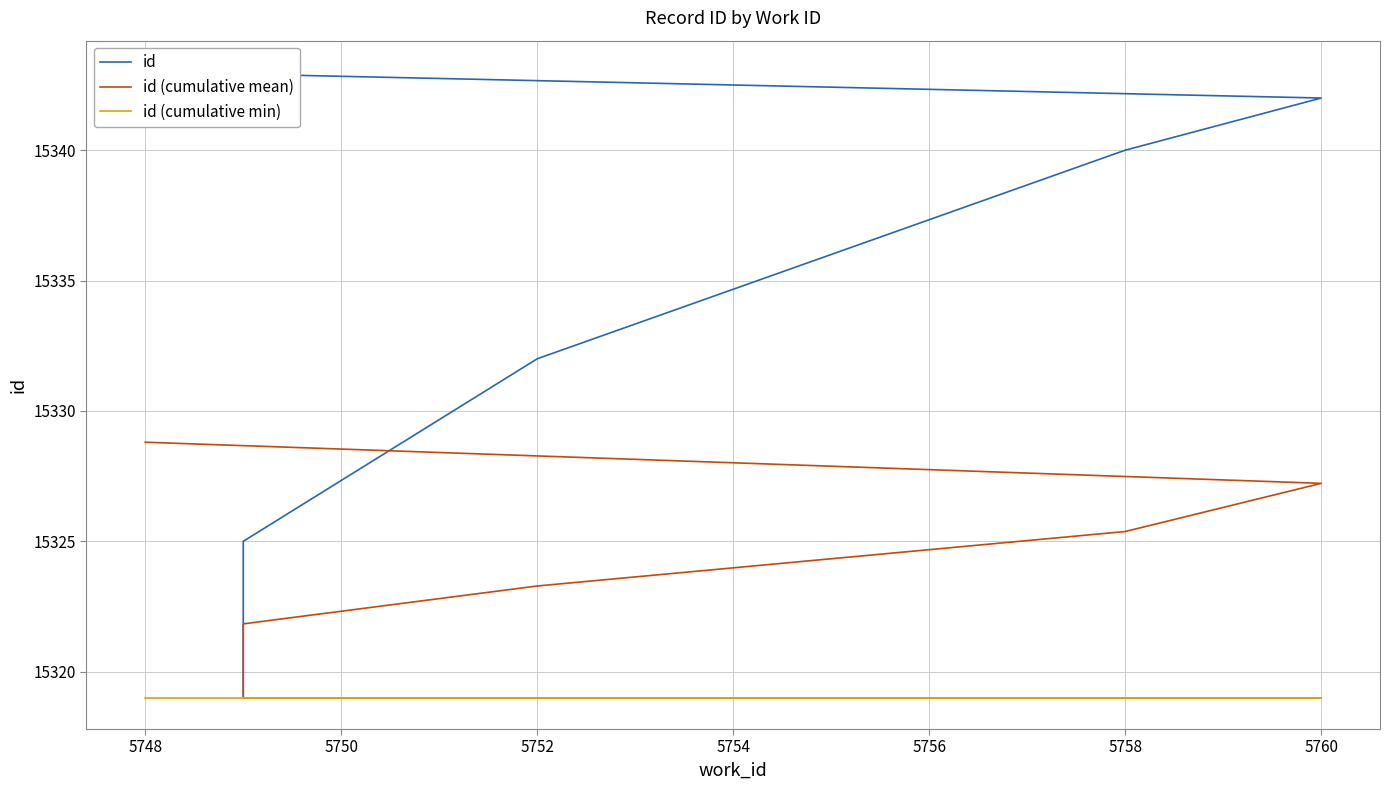

What position from the right is 5758?

4